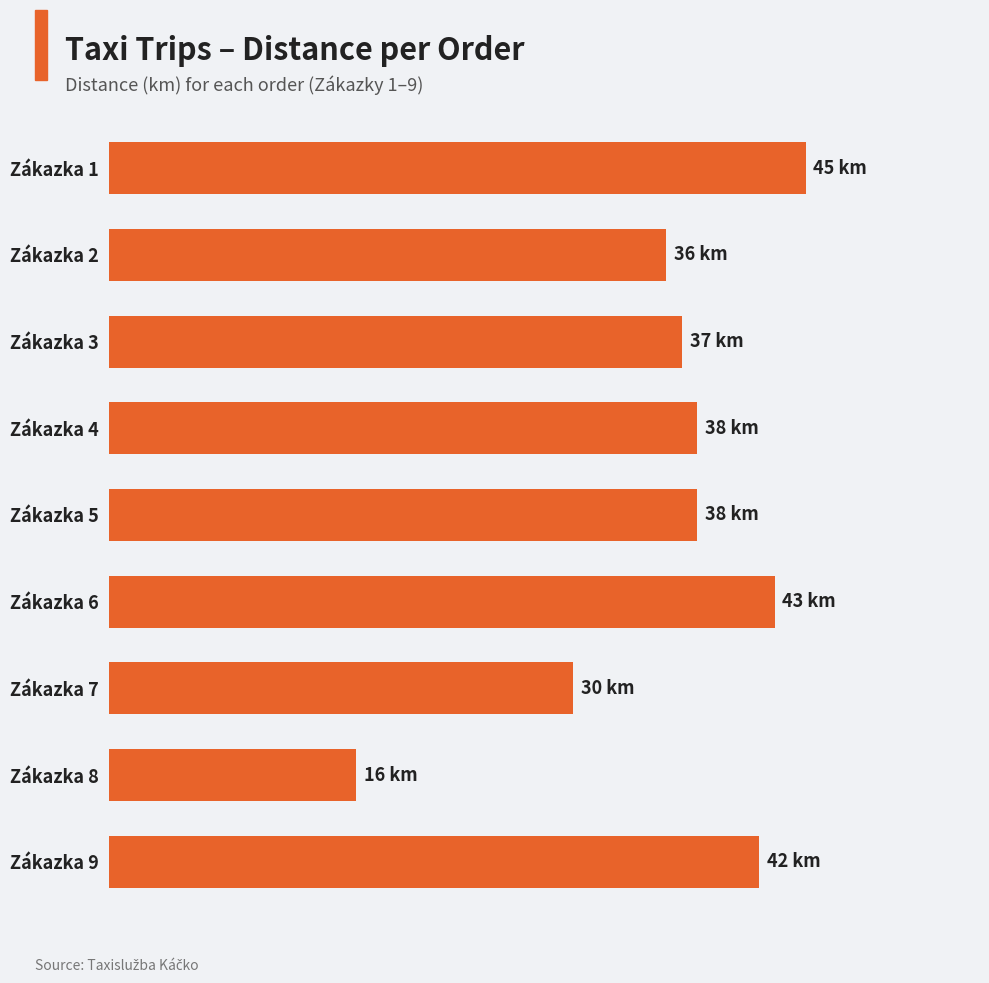

Does the chart contain any negative values?

No